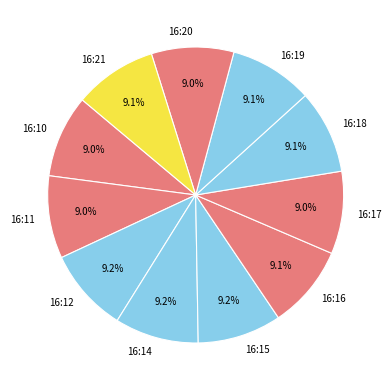

How many segments does this pie chart have?

11